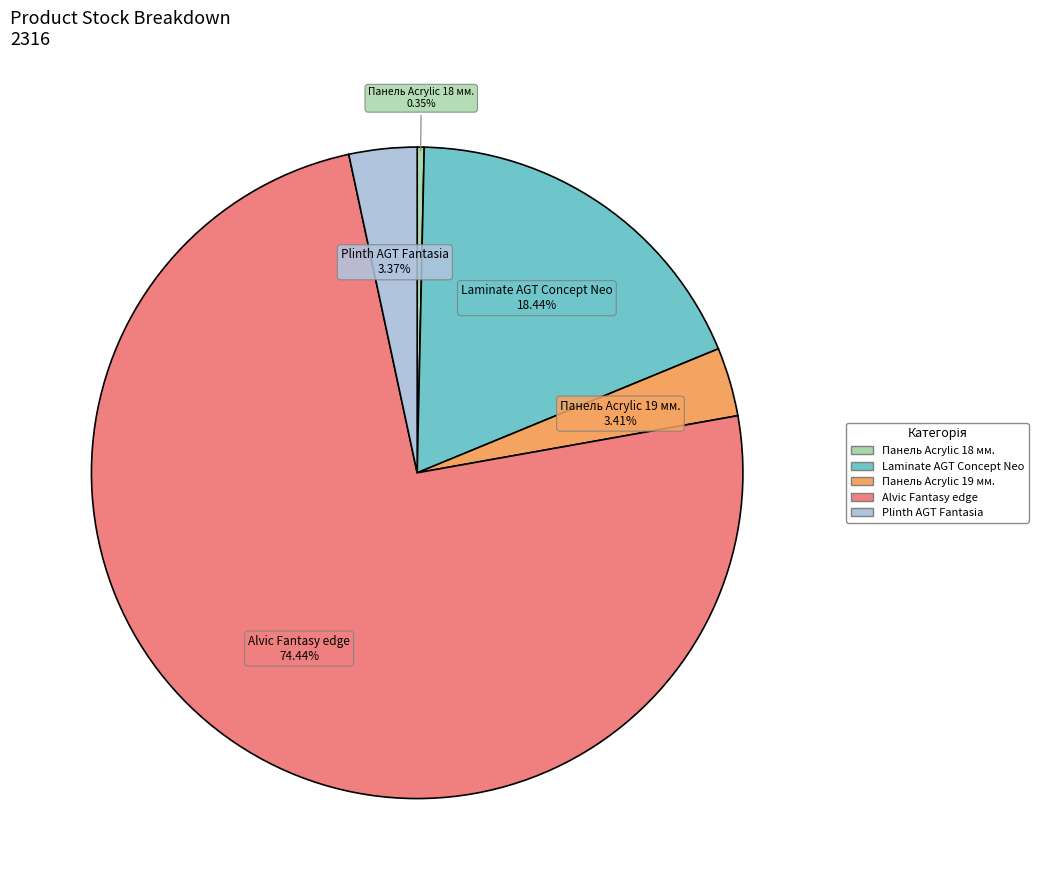

Is there any slice that represents more than half of the pie?

Yes